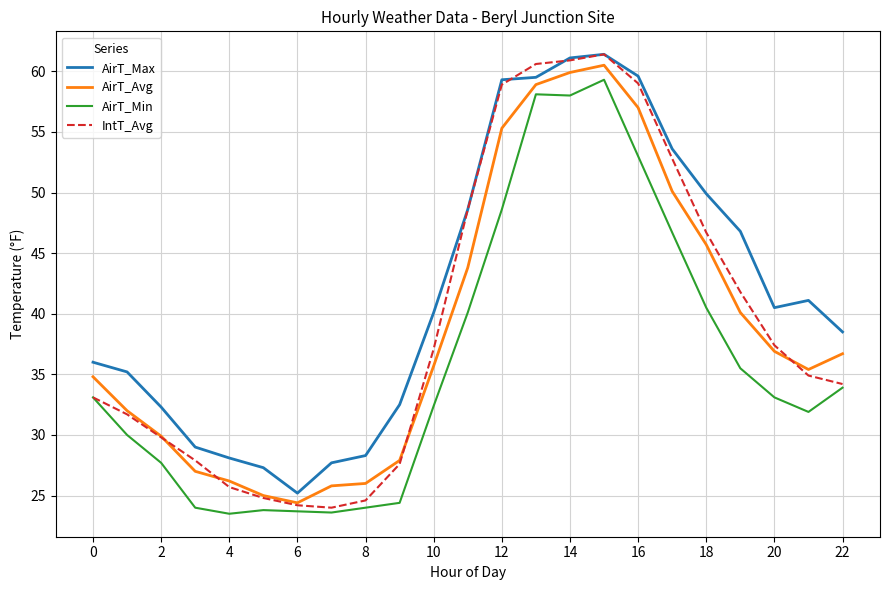

In AirT_Avg, how many points are higher than both neighbors (excluding endpoints)?

1